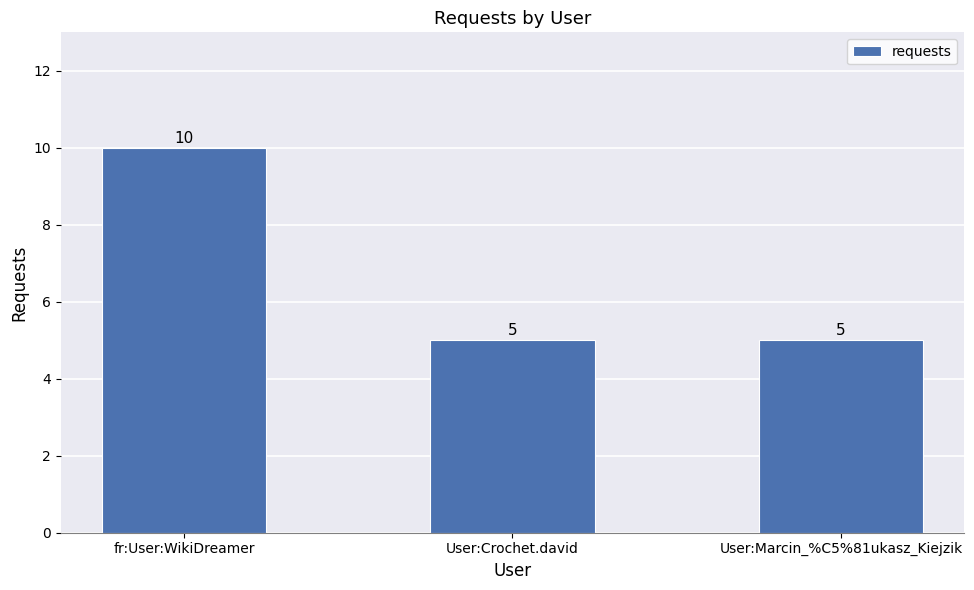

How many values exceed 5?

1